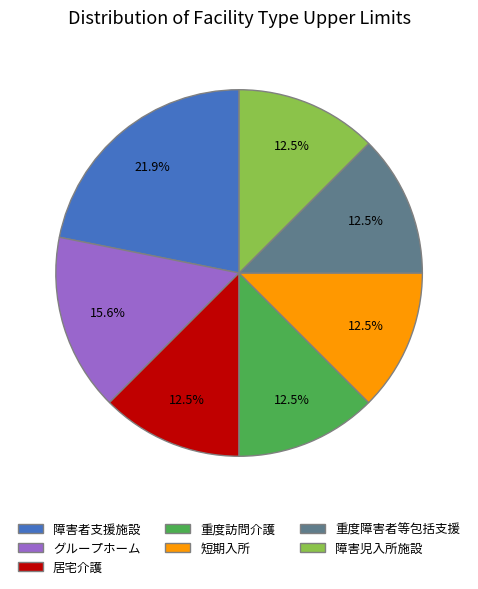

Approximately how many times larger is the value at 短期入所 compared to 重度訪問介護?

1.0